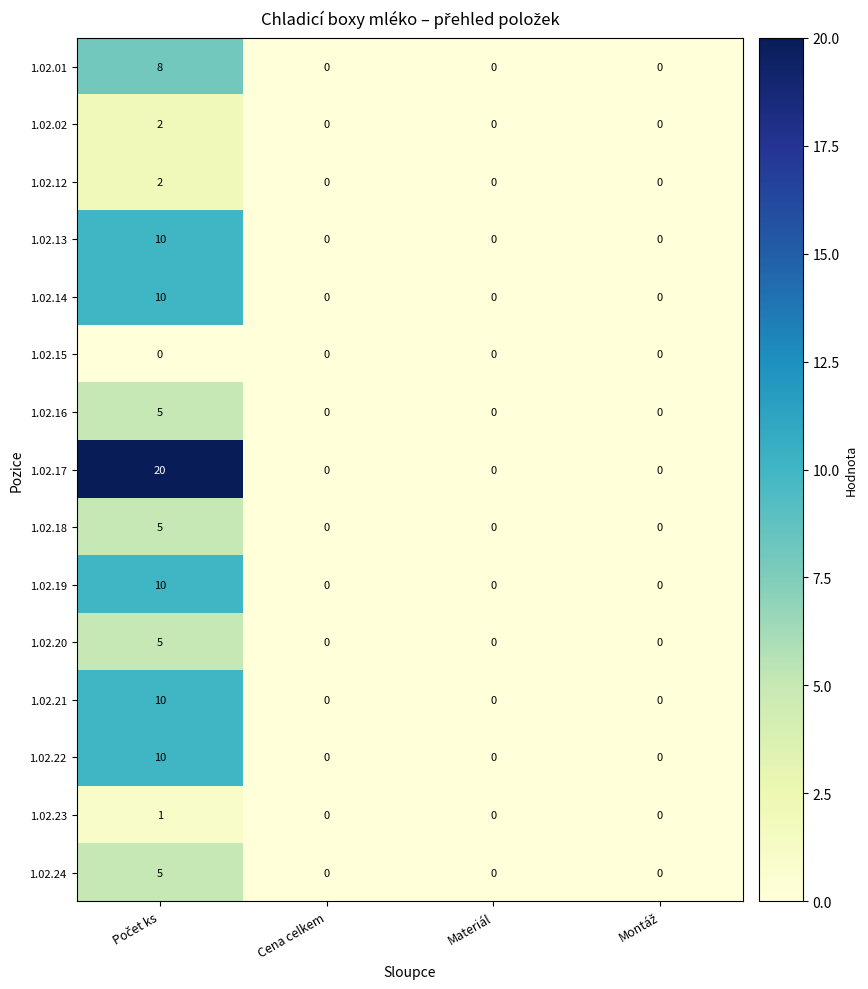

Count the 1.02.22 values in the range 0 to 10.

4